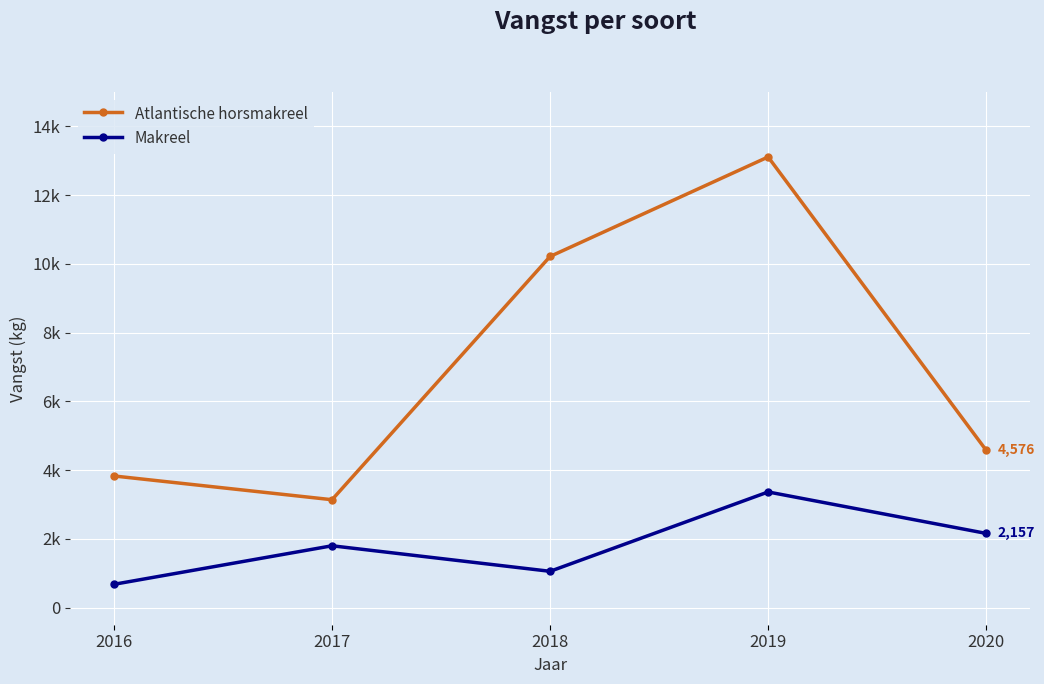

What are all the series names shown in the legend?

Atlantische horsmakreel, Makreel